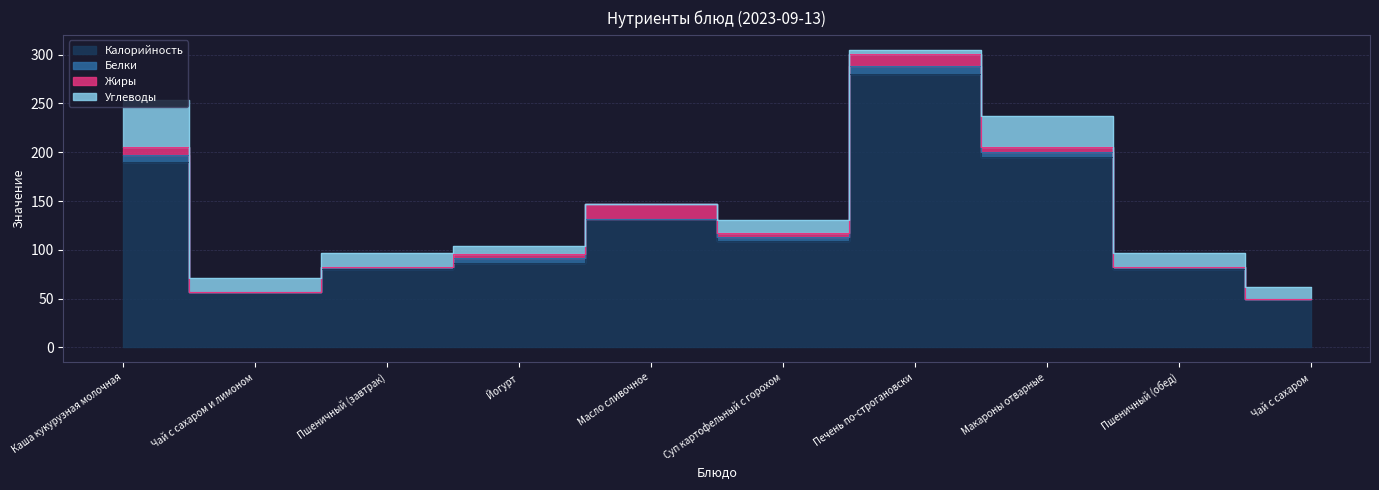

Where is the first local maximum for Углеводы?

Пшеничный (завтрак)